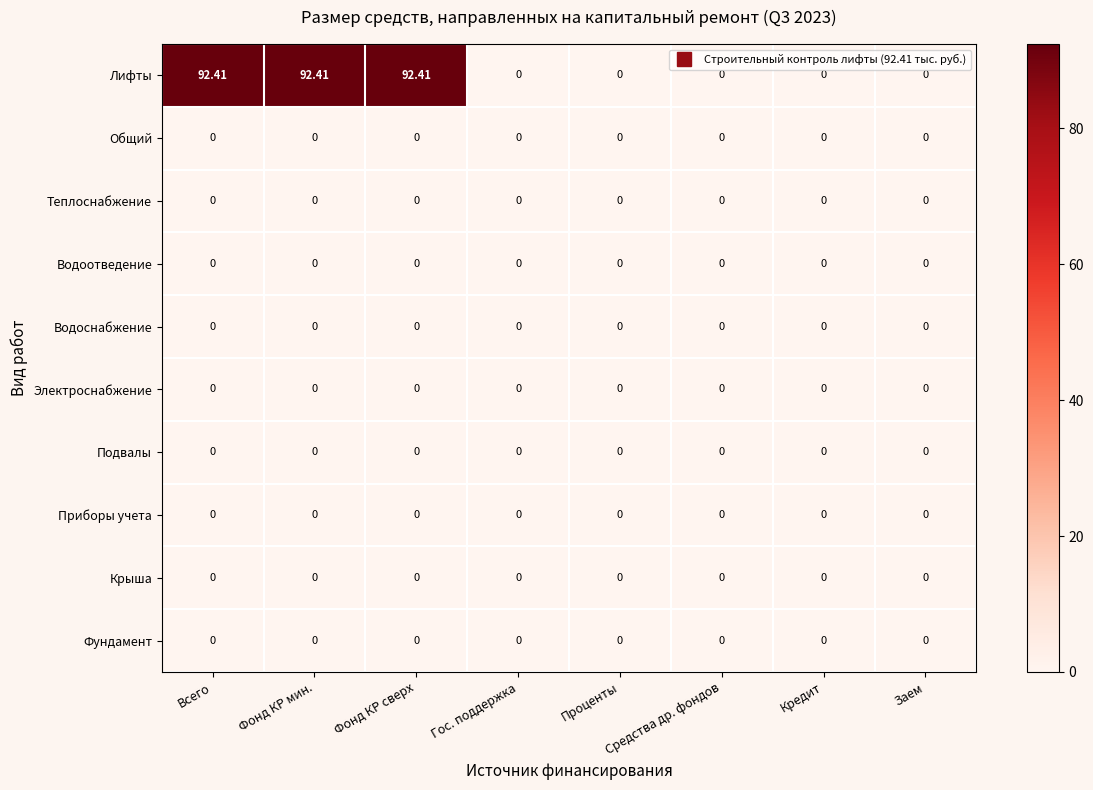

Which series has the widest spread of values?

Лифты